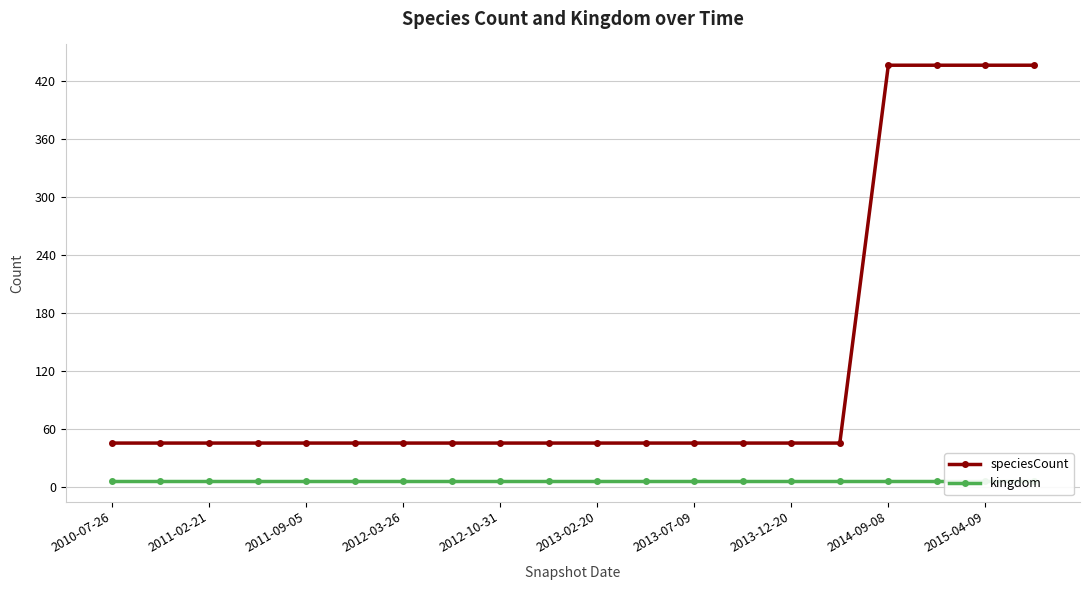

What is the sum of the speciesCount values at 2013-02-20 and 2011-09-05?

90